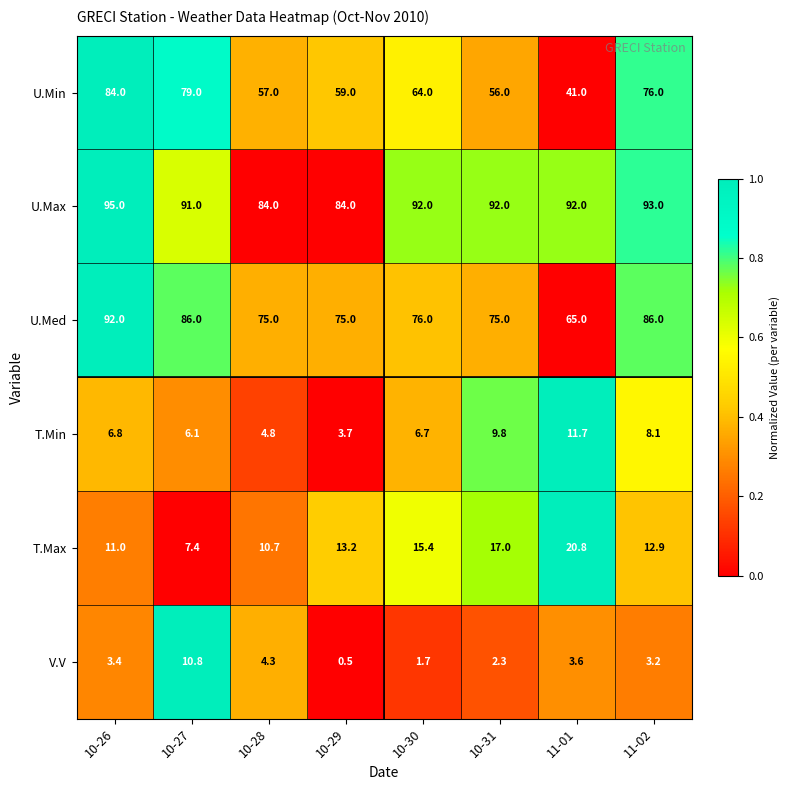

Is it true that T.Min equals 9.8 at 10-31?

True